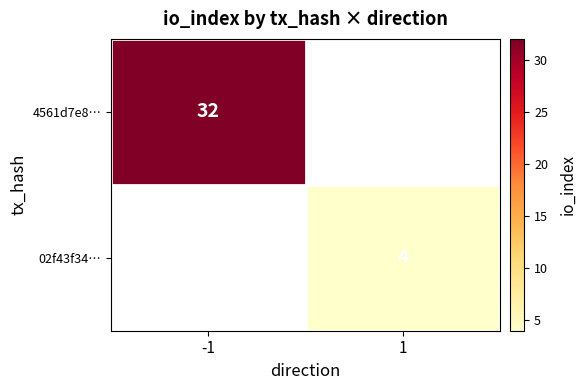

Is it true that 02f43f34… equals 2 at 1?

False